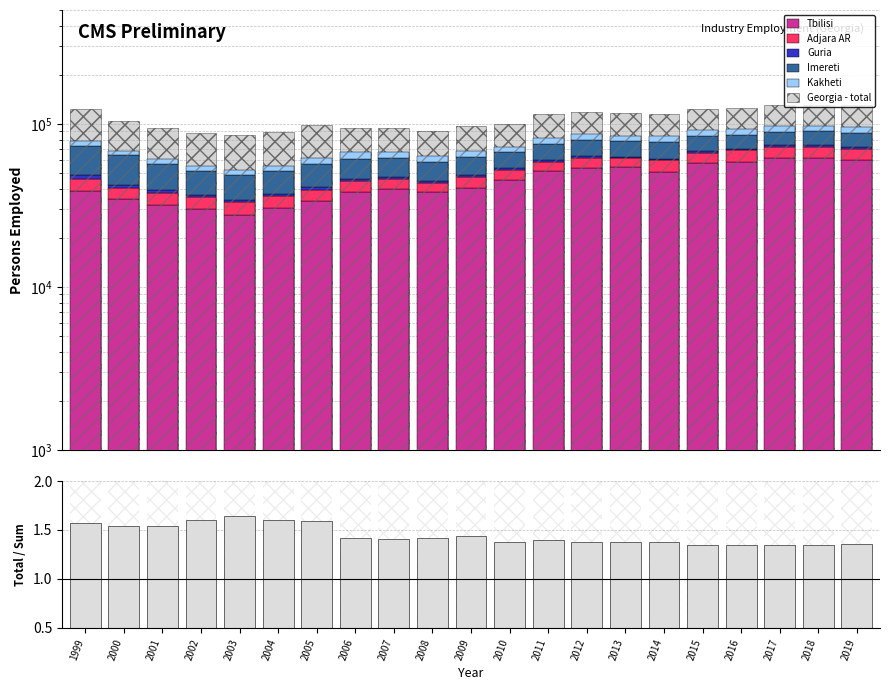

What is the spread (max minus min) of values at 2012?

117018